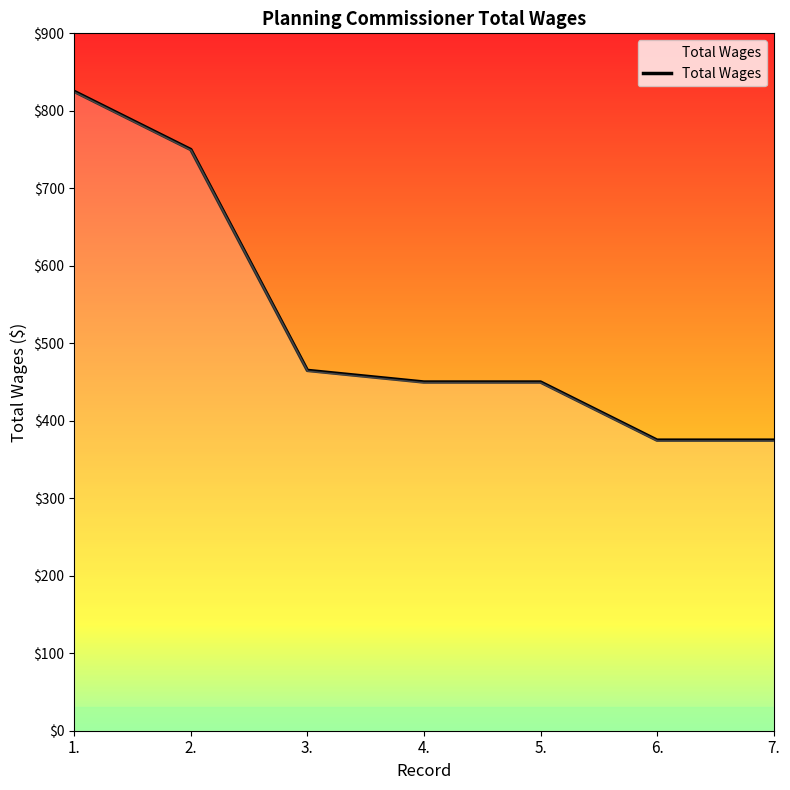

How many series are shown in this chart?

1